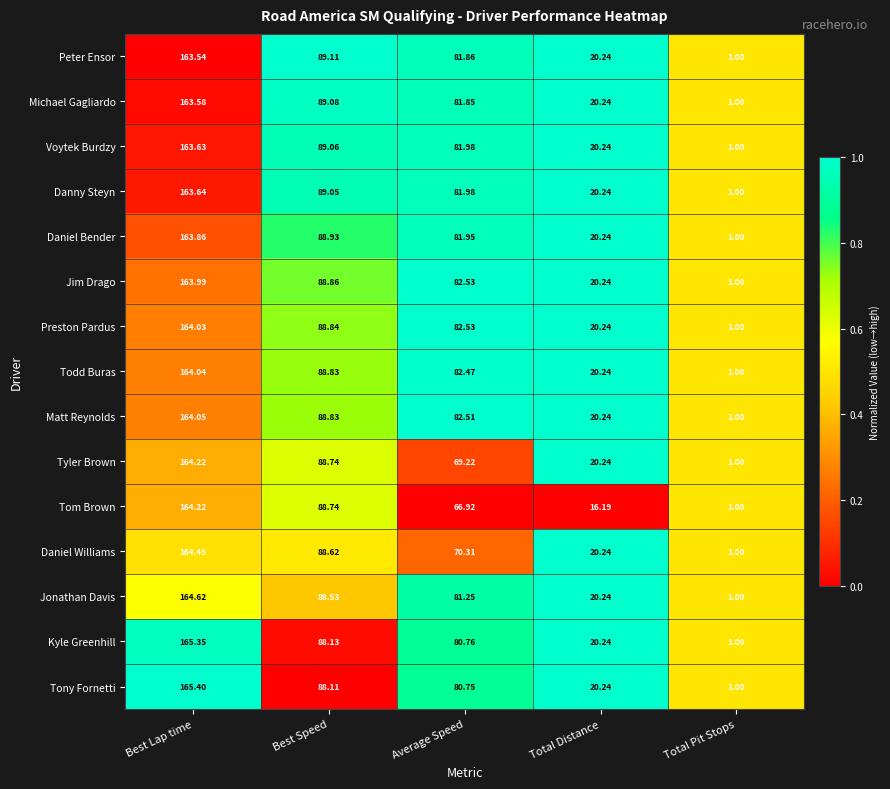

Is the value of Tyler Brown at Total Pit Stops greater than the value of Tony Fornetti at Best Lap time?

No